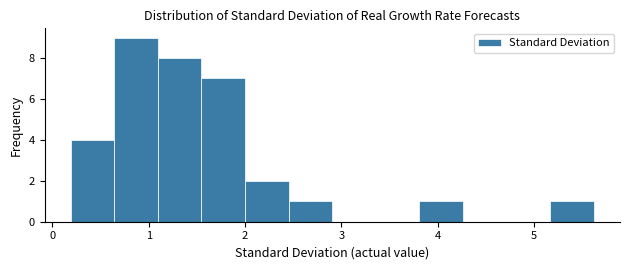

Which range on the x-axis has the tallest bar?

0.6 to 1.1